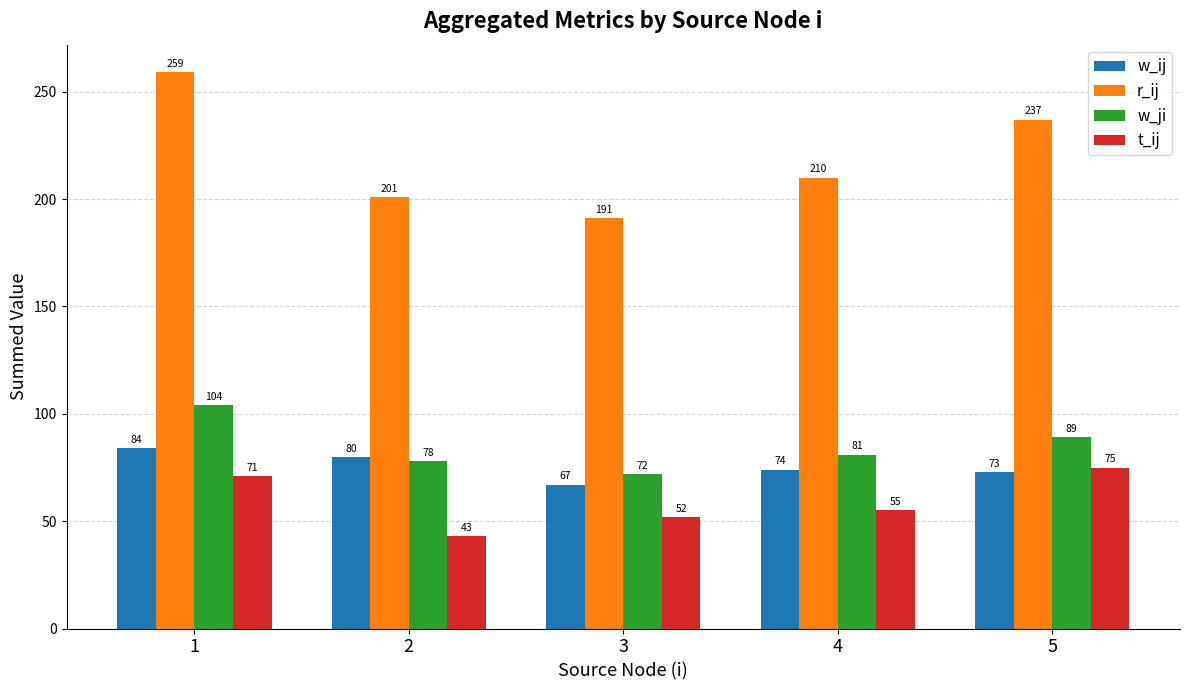

At 4, list the series in order from smallest to largest.

t_ij, w_ij, w_ji, r_ij